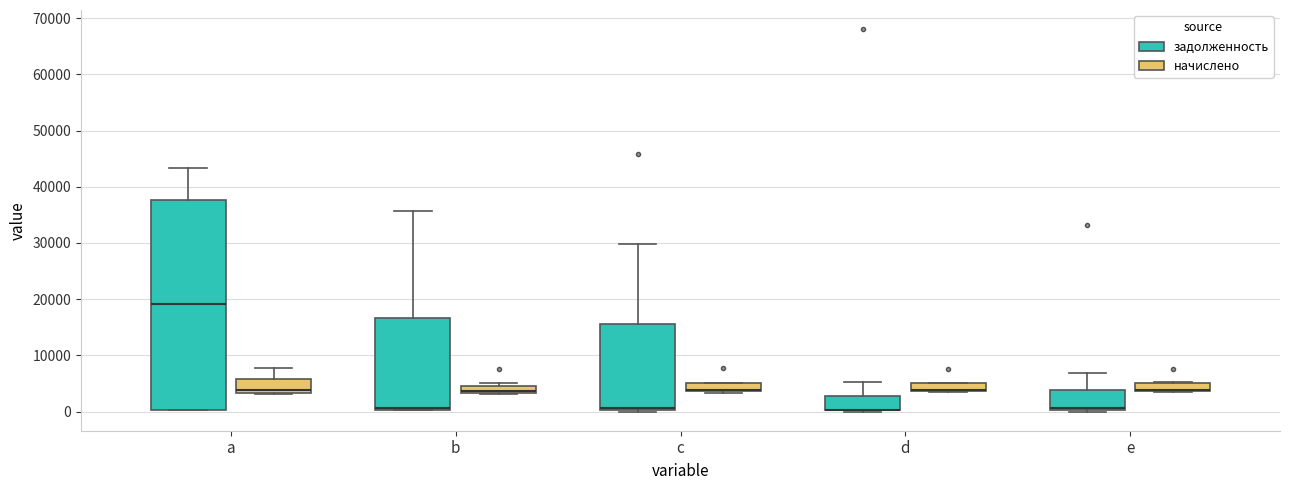

Which box is the tallest, from its lower edge to its upper edge?

a (задолженность)